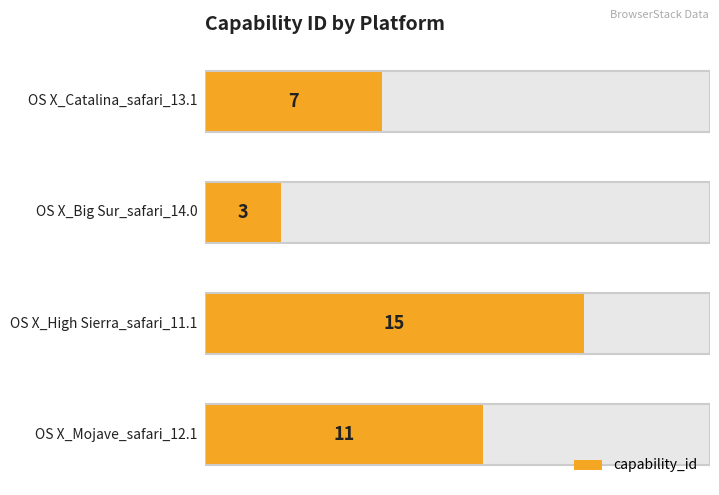

True or false: the data shows 3 at 2.

True